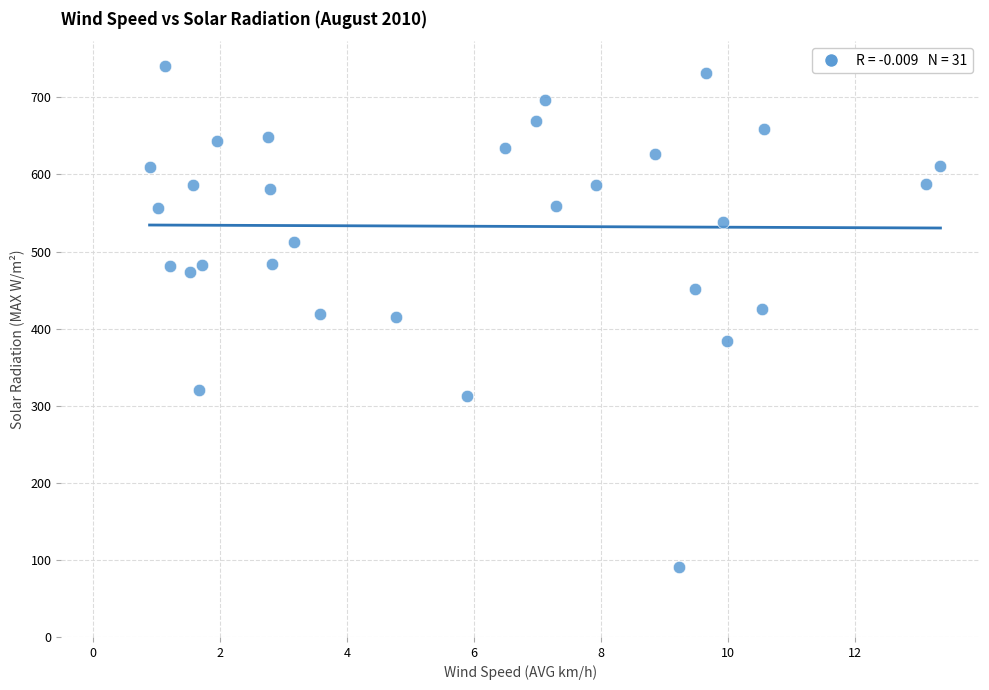

What is the range of X values (max minus min)?

12.4